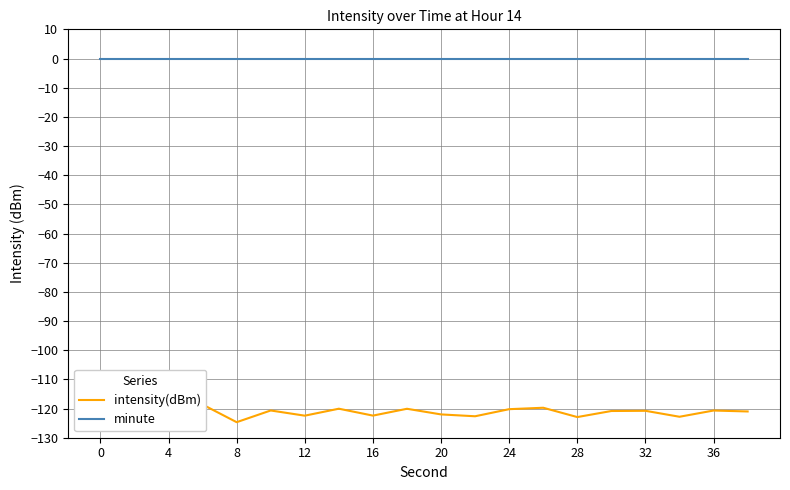

True or false: intensity(dBm) and minute intersect in this chart.

False